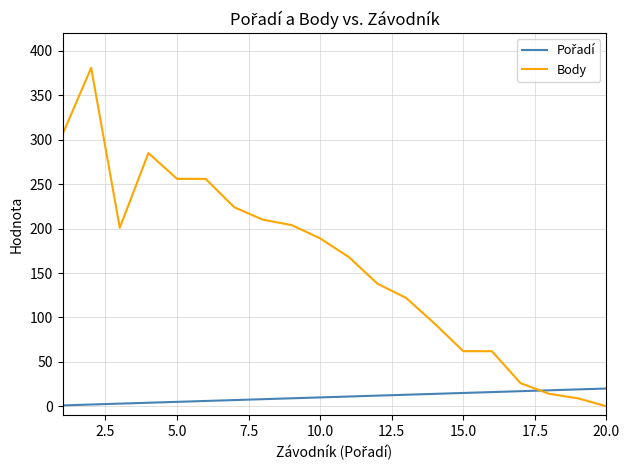

True or false: Body has more than 0 interior local peaks.

True